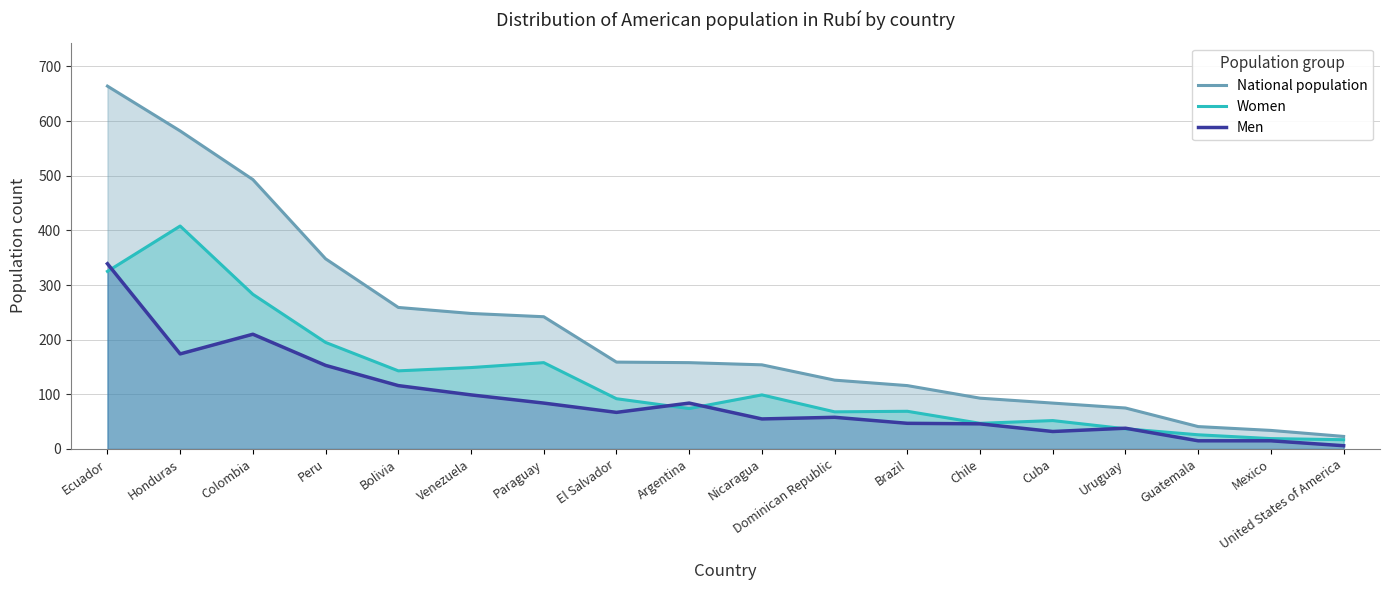

Where does the Men series first go above 67?

Ecuador